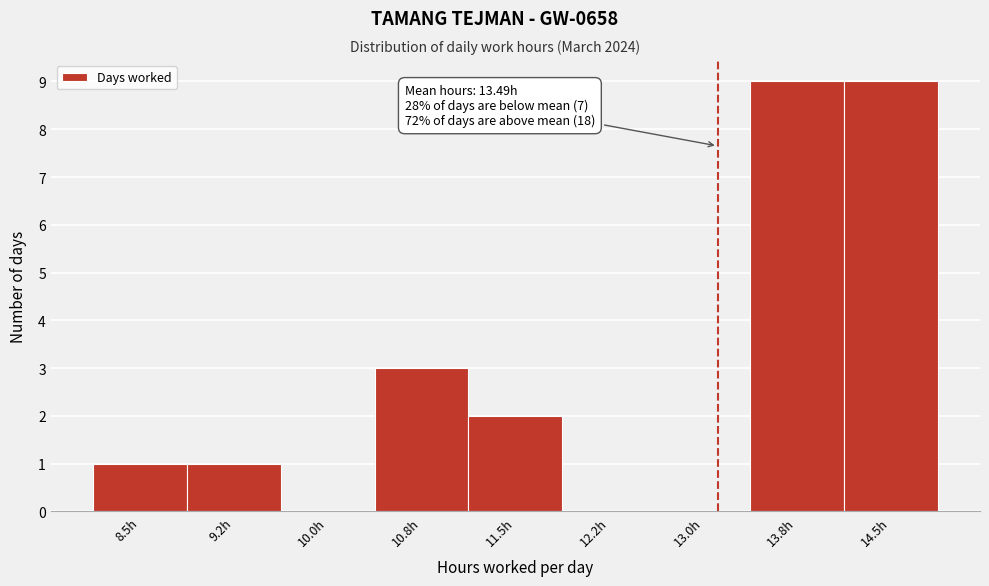

Reading left to right, extract all data points from this chart.

8.5h=1	9.2h=1	10.0h=0	10.8h=3	11.5h=2	12.2h=0	13.0h=0	13.8h=9	14.5h=9